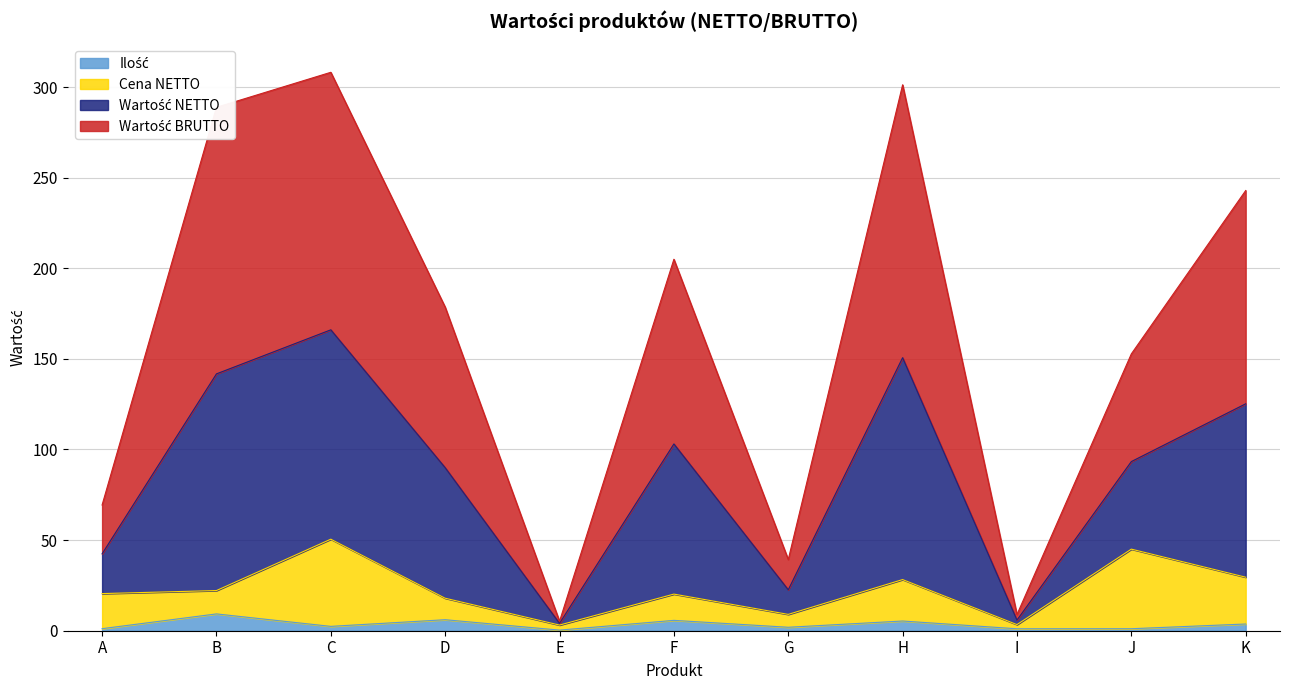

True or false: Wartość NETTO and Ilość cross at least once.

False